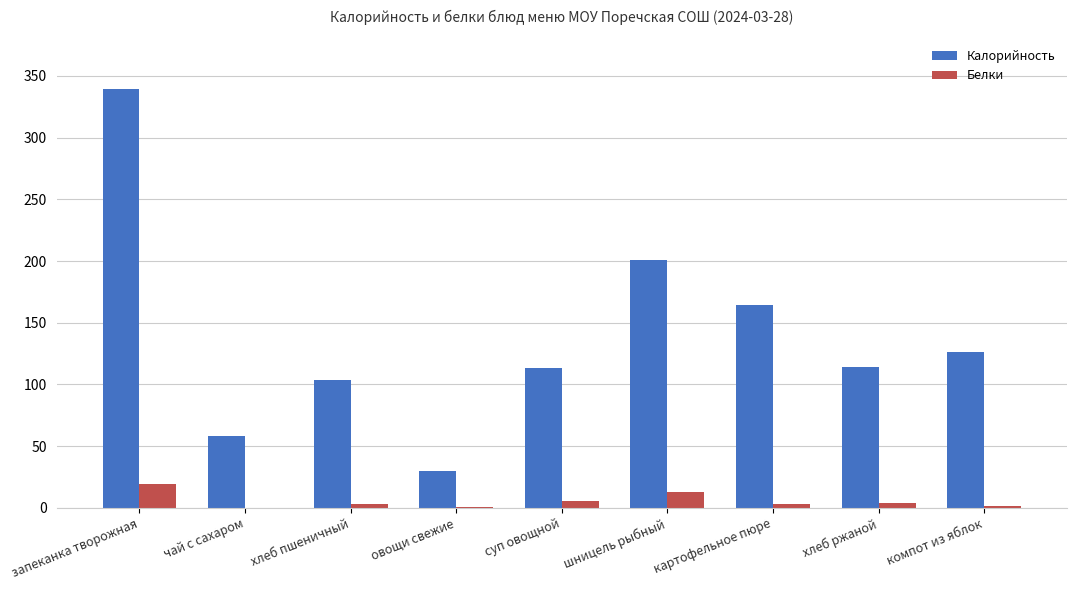

Is the value of Калорийность at суп овощной greater than the value of Белки at картофельное пюре?

Yes